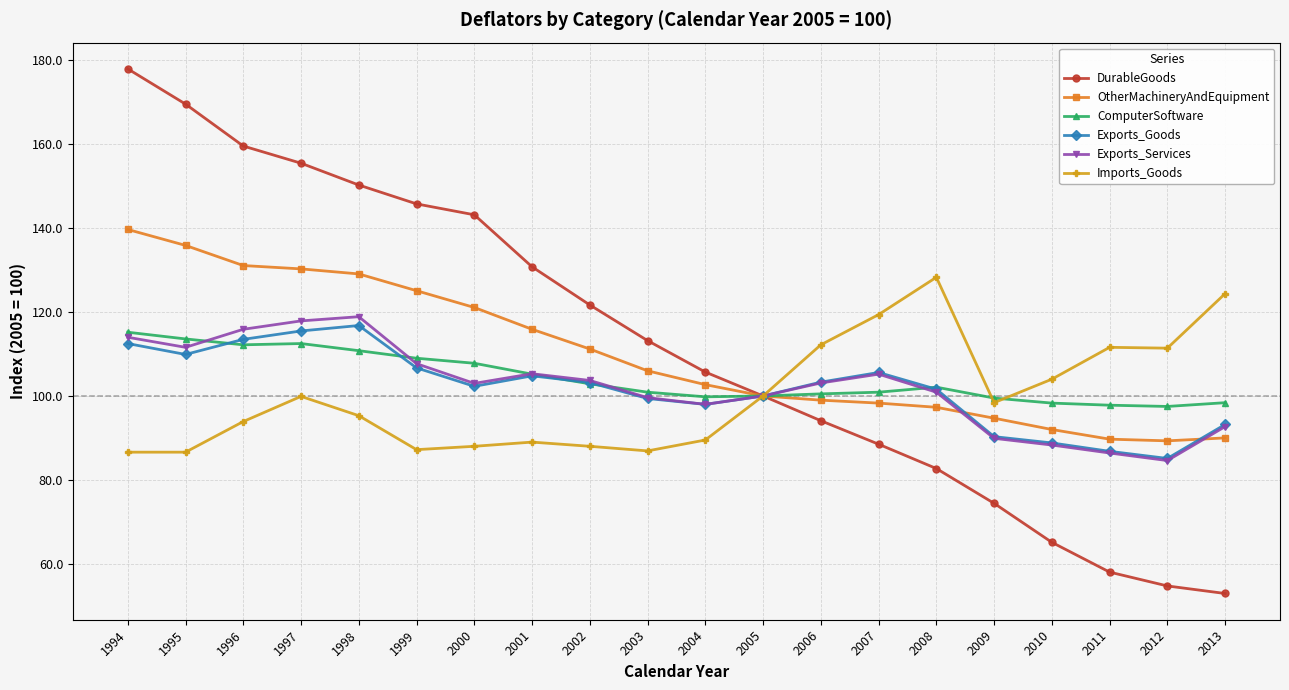

True or false: Imports_Goods has more than 0 points higher than both neighbors.

True